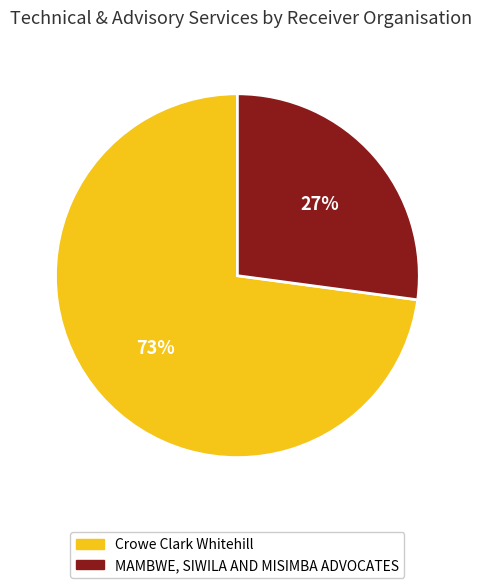

To the nearest percent, what is the difference between the largest and smallest slice percentages?

46%